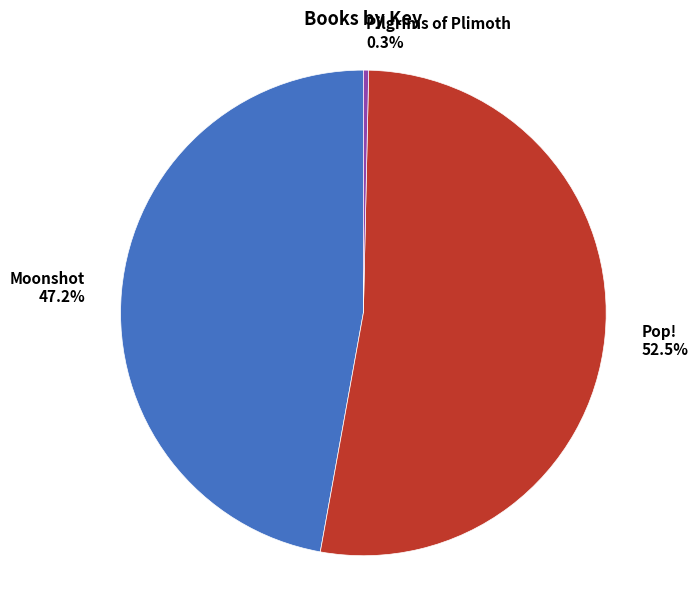

To the nearest percent, what is the average slice percentage?

33%